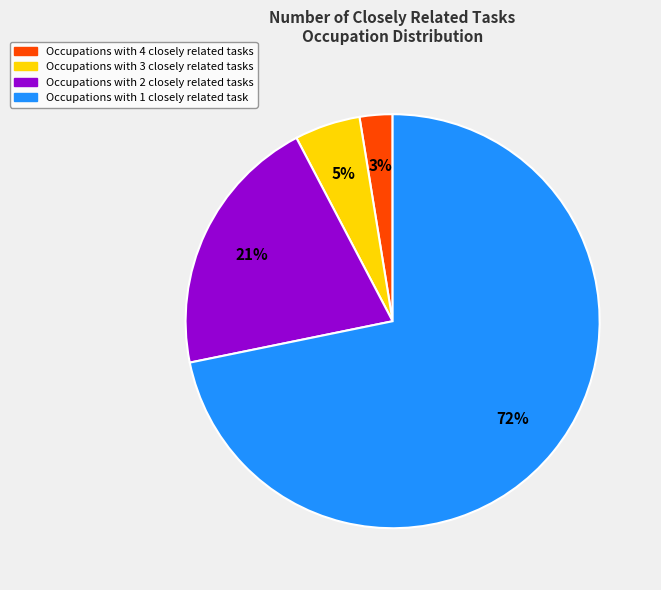

Does any single category account for the majority?

Yes